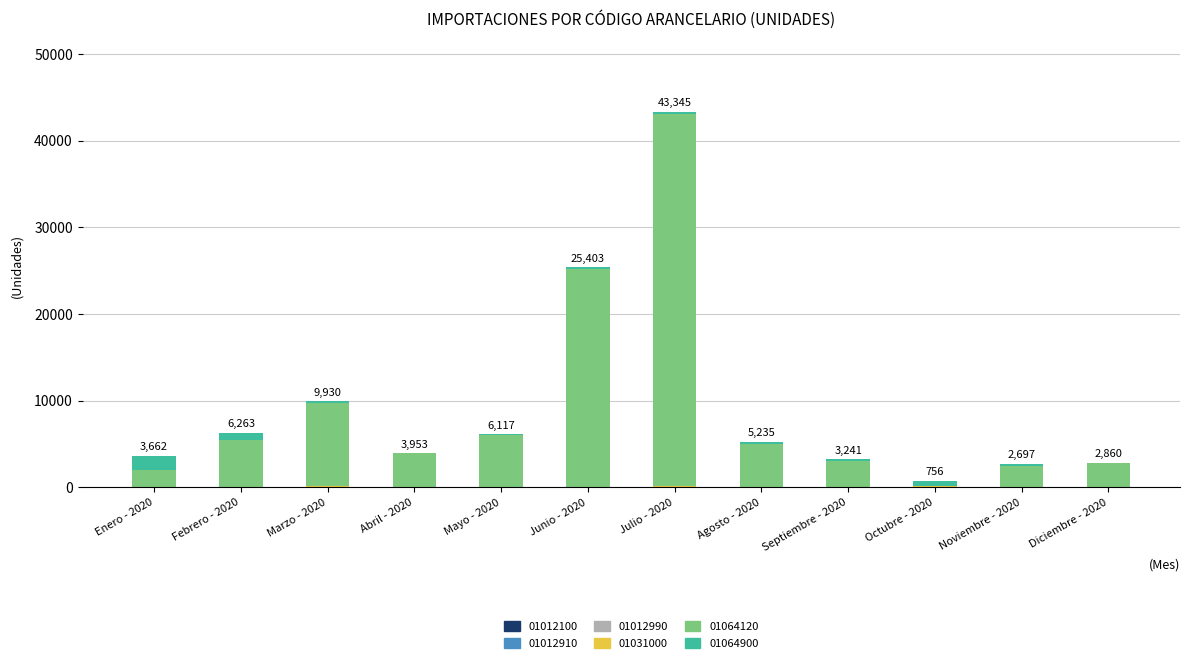

At which category is the sum across all series the highest?

Julio - 2020